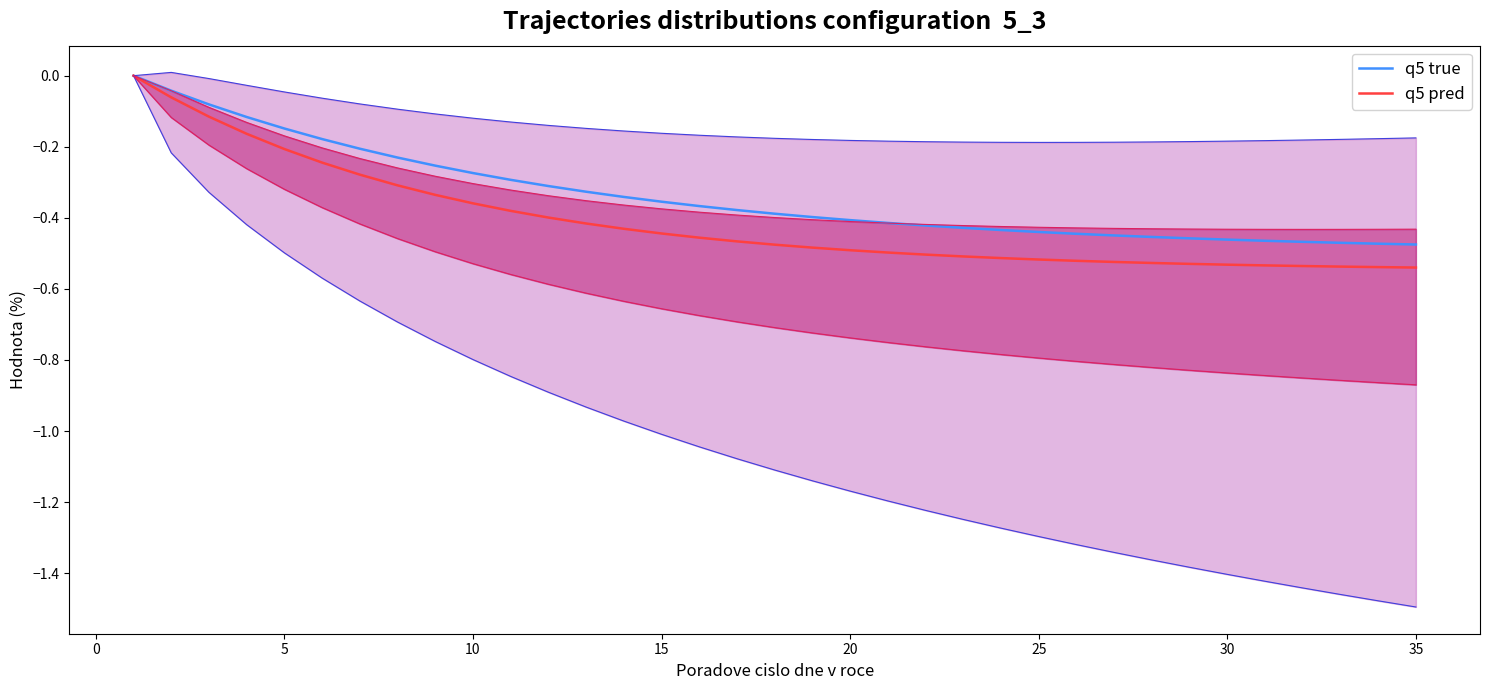

What is the average value of the q5 pred series?

-0.4